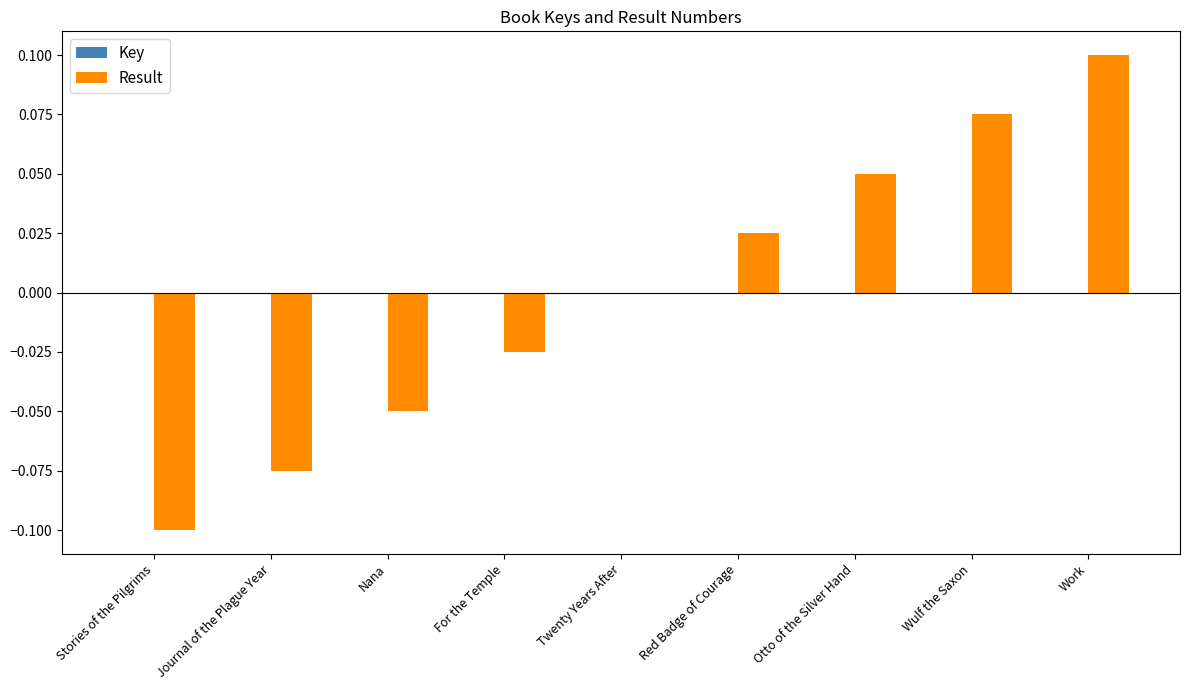

Count the number of data series in this chart.

2